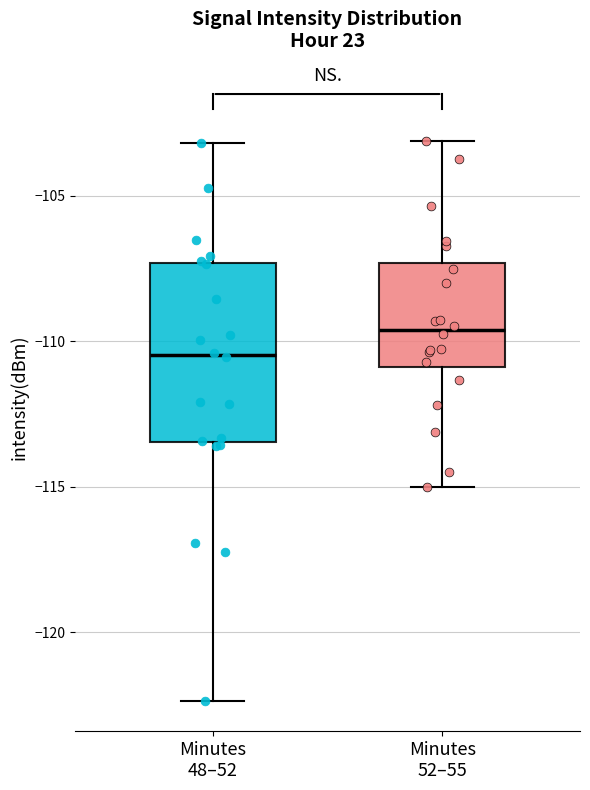

Which box's median line is the lowest?

Minutes 48–52